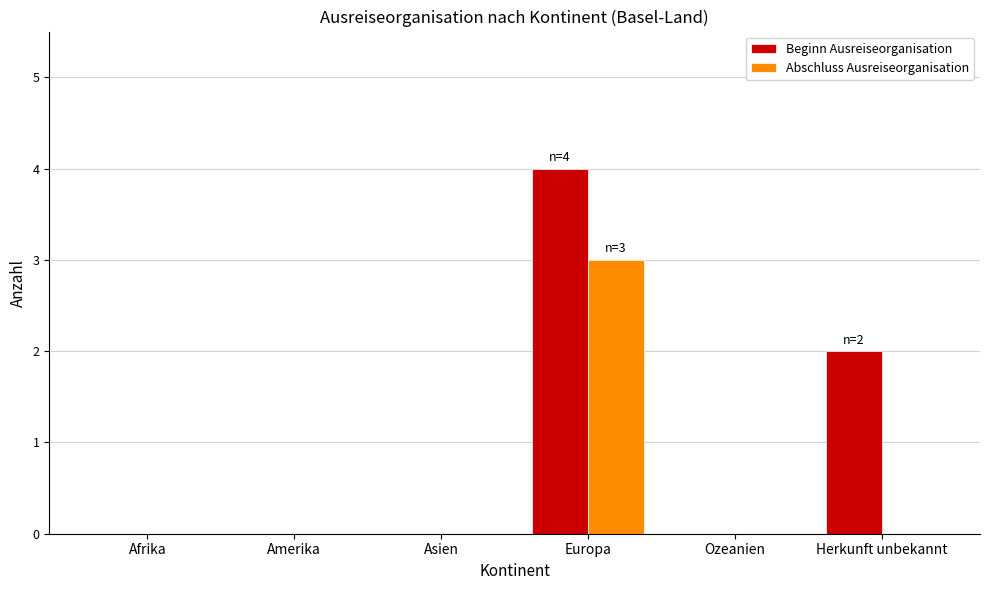

The Beginn Ausreiseorganisation series shows 0 at Amerika. True or false?

True